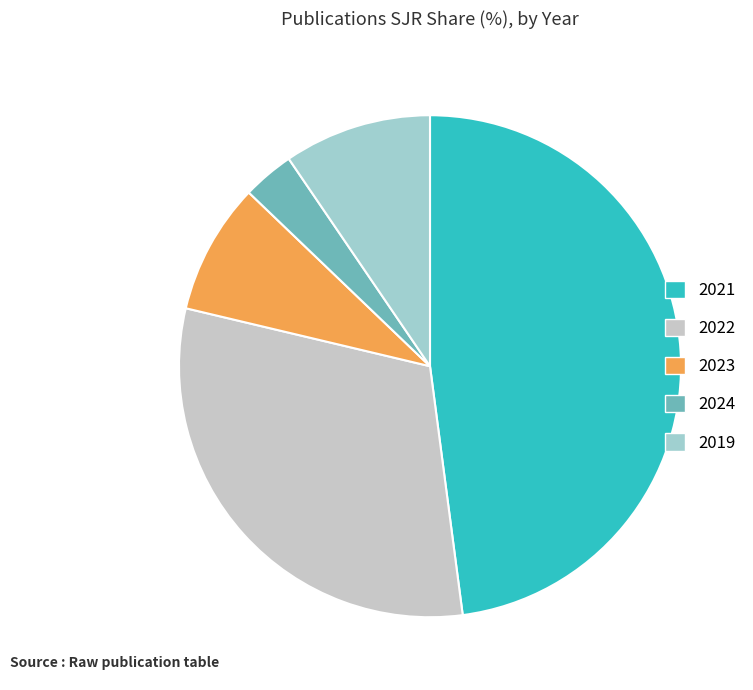

Combined, do 2023 and 2022 account for over 50%?

No